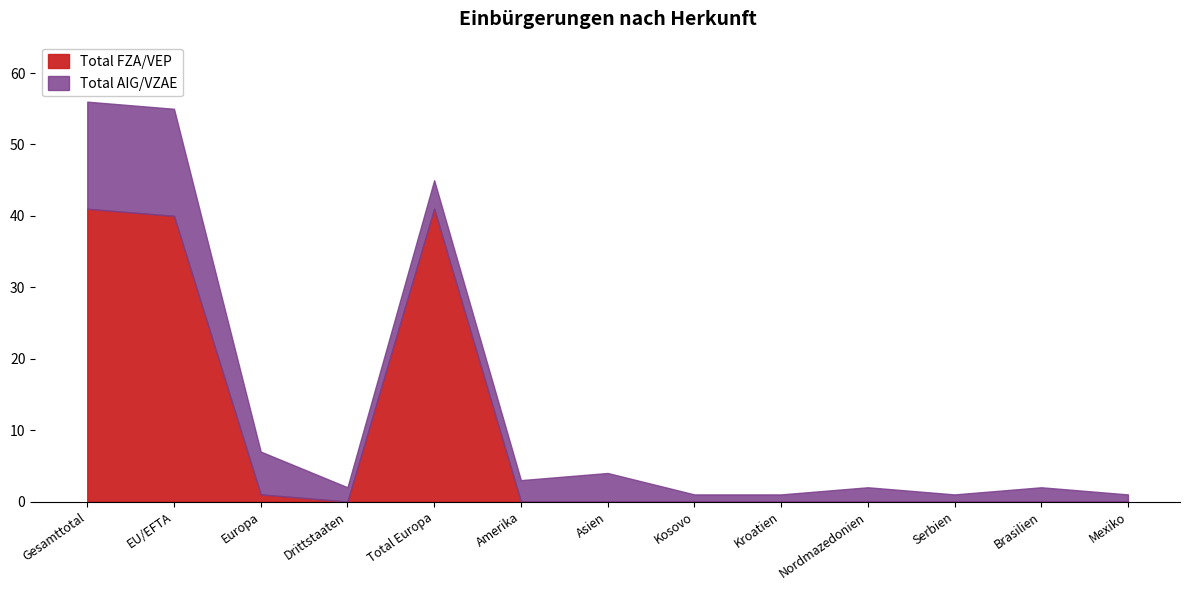

The value at Brasilien is 13. True or false?

False